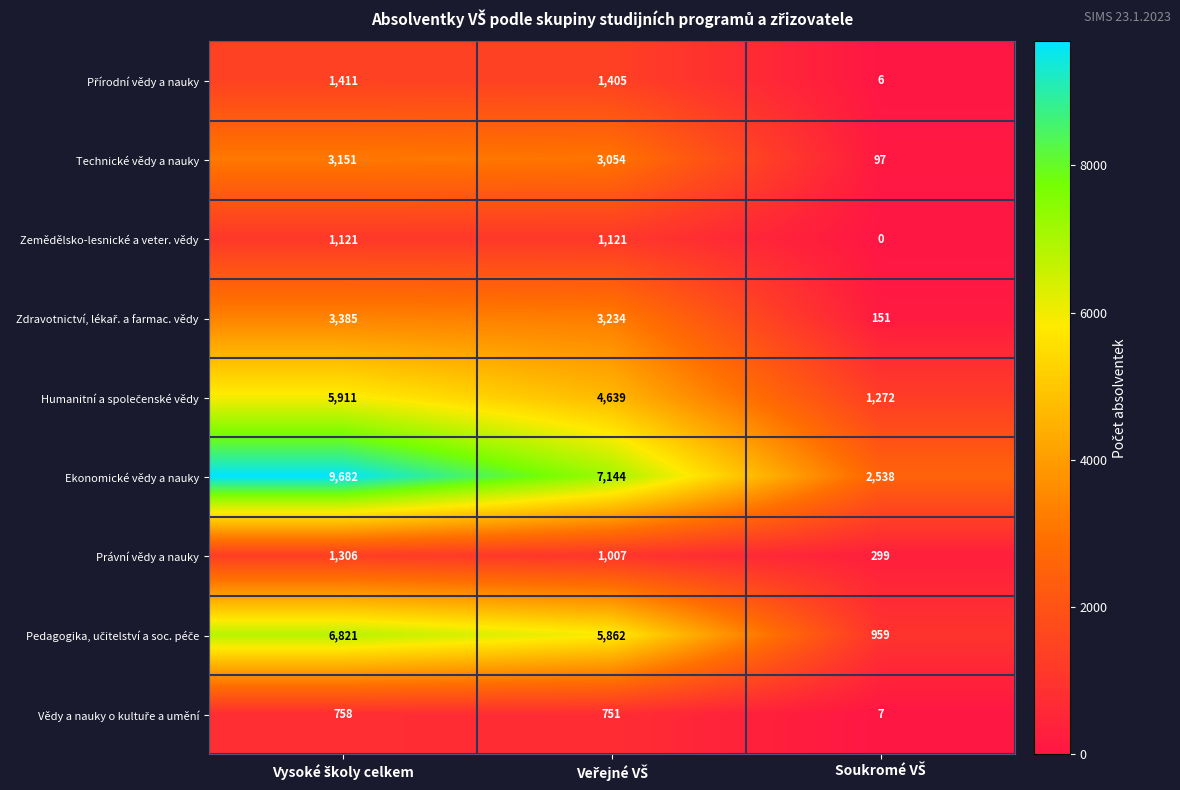

What is the difference between the maximum and minimum values in the Právní vědy a nauky series?

1007